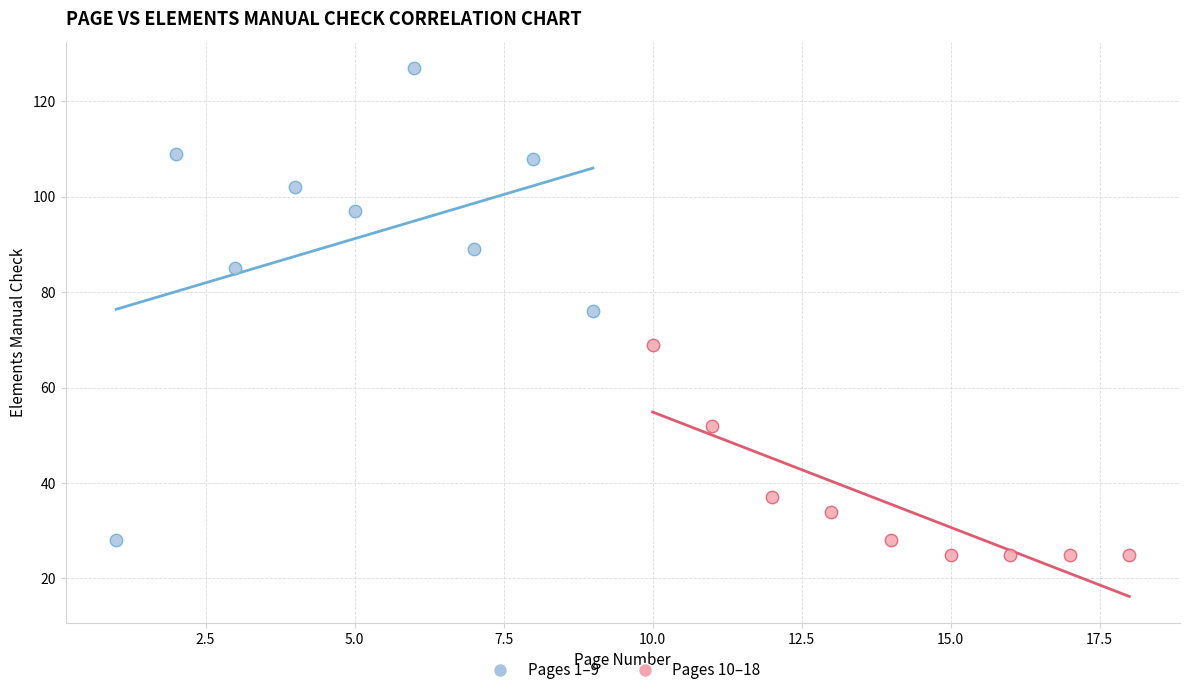

Which series reaches the minimum Y coordinate?

Pages 10–18